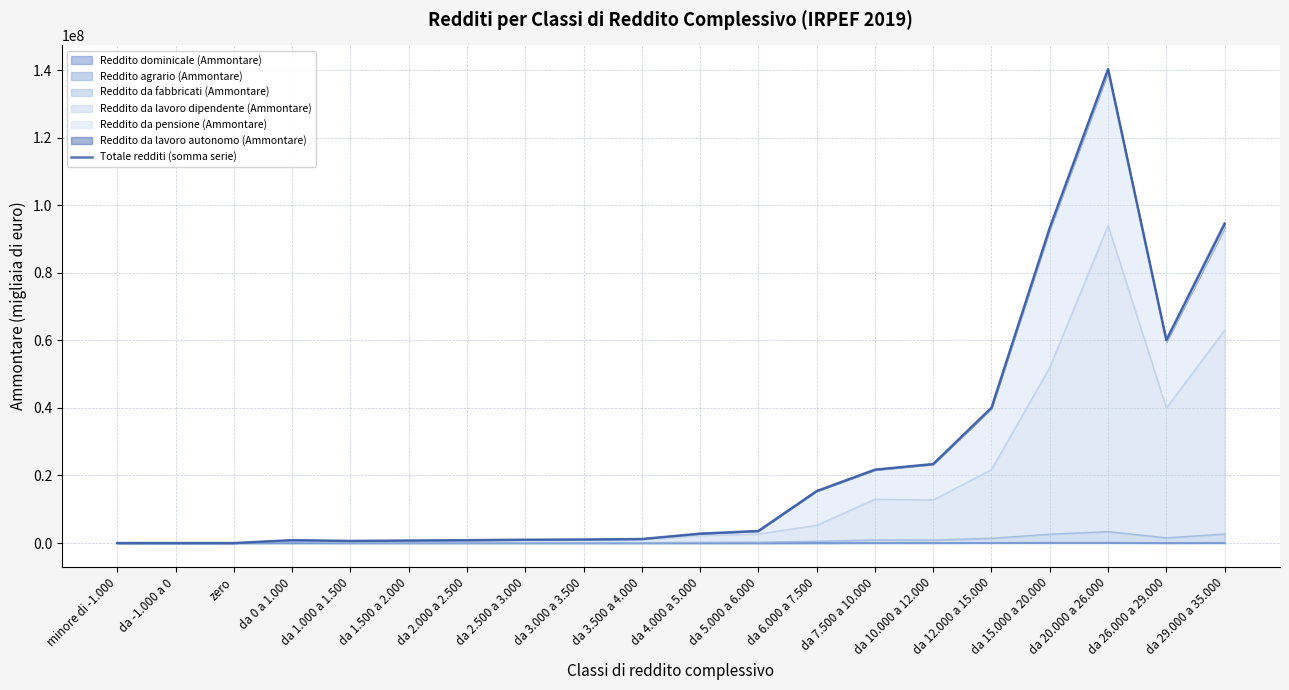

Which has a higher value, da 10.000 a 12.000 or da 26.000 a 29.000?

da 26.000 a 29.000